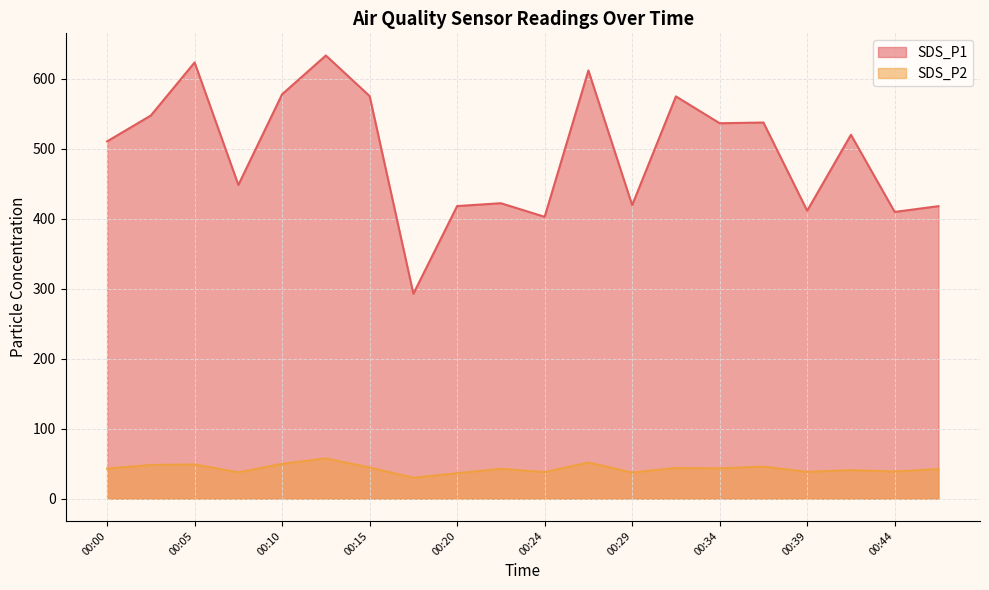

Rank the series at 00:12 from lowest to highest value.

SDS_P2, SDS_P1